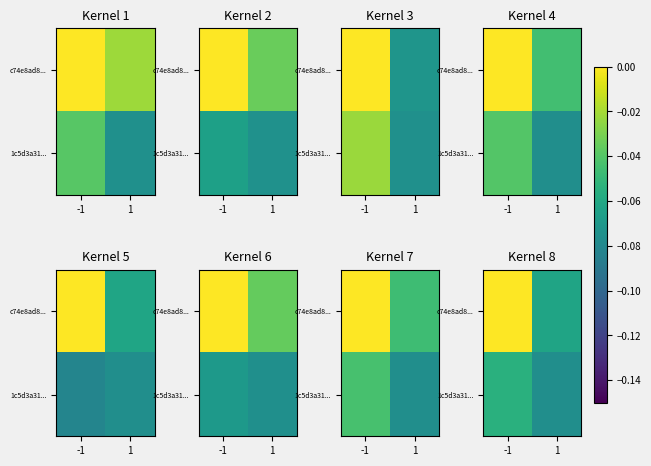

Which series changed the most between -1 and 1?

c74e8ad8...